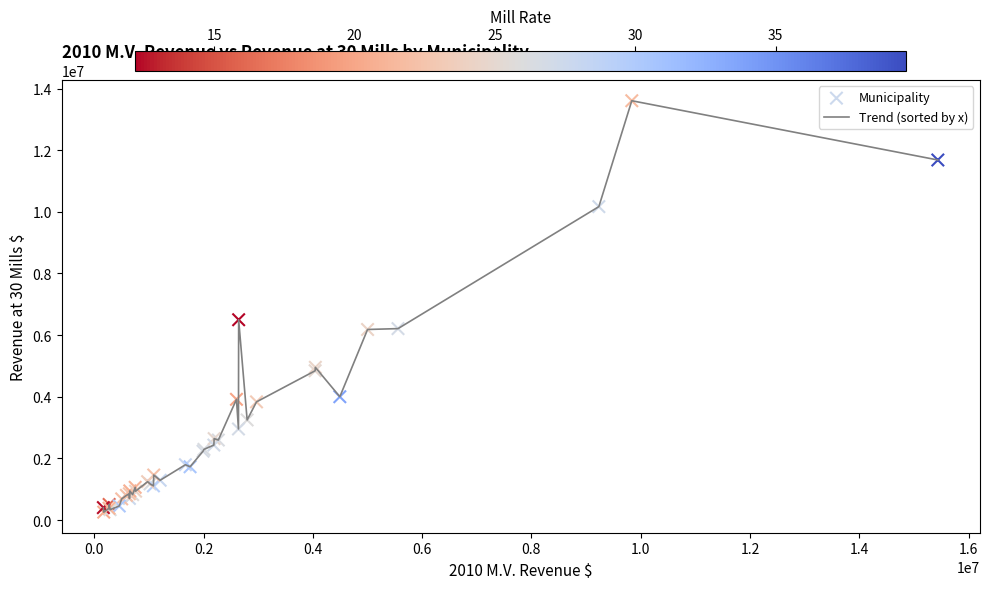

What is the difference between the maximum and minimum values?

13350065.8